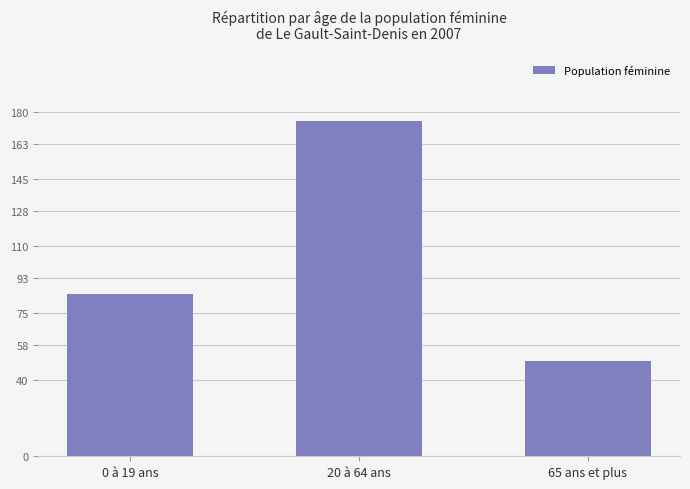

Between 0 à 19 ans and 65 ans et plus, which is larger?

0 à 19 ans